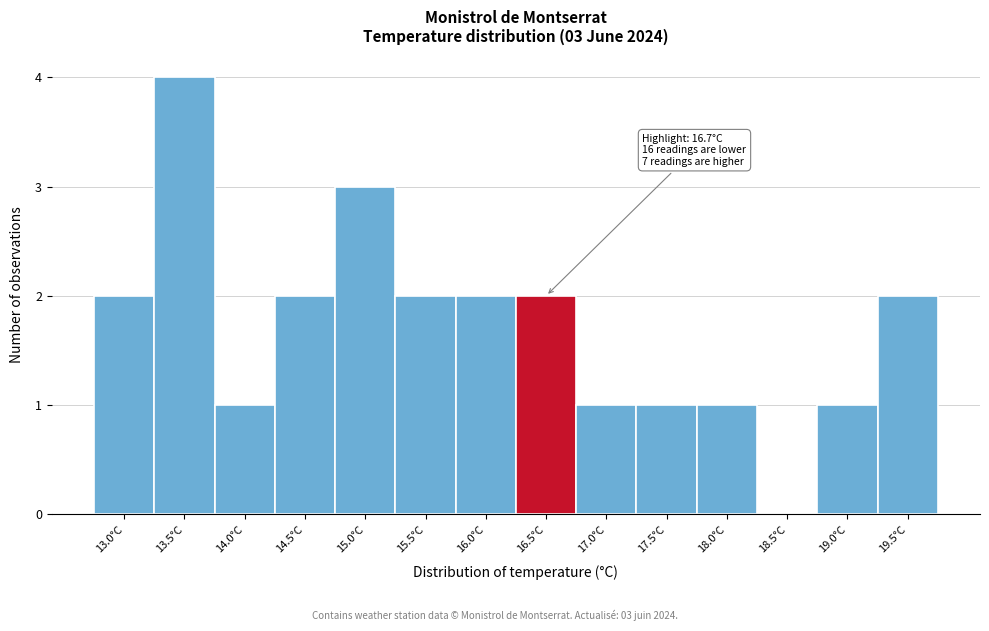

Reading left to right, transcribe all the data shown in this chart.

13.0°C=2	13.5°C=4	14.0°C=1	14.5°C=2	15.0°C=3	15.5°C=2	16.0°C=2	16.5°C=2	17.0°C=1	17.5°C=1	18.0°C=1	18.5°C=0	19.0°C=1	19.5°C=2